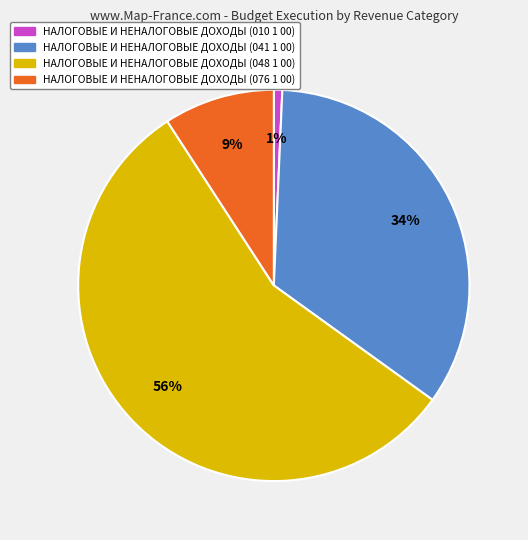

Which slice is the smallest?

НАЛОГОВЫЕ И НЕНАЛОГОВЫЕ ДОХОДЫ (010 1 00)